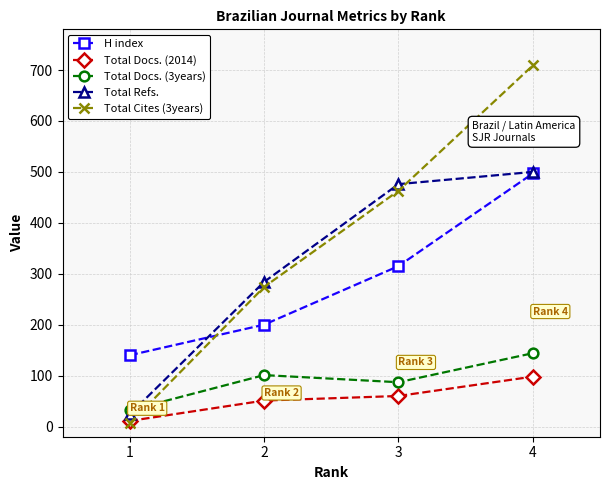

Is the value of Total Docs. (3years) at 3 greater than the value of Total Refs. at 3?

No